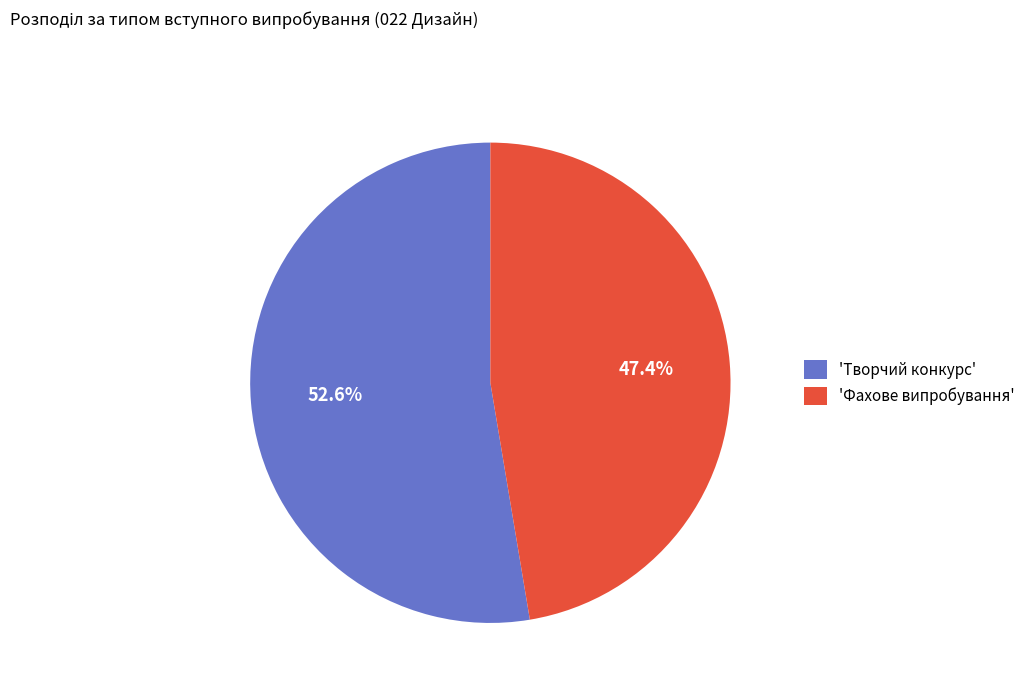

What is the ratio of the value at 'Творчий конкурс' to the value at 'Фахове випробування'?

1.1